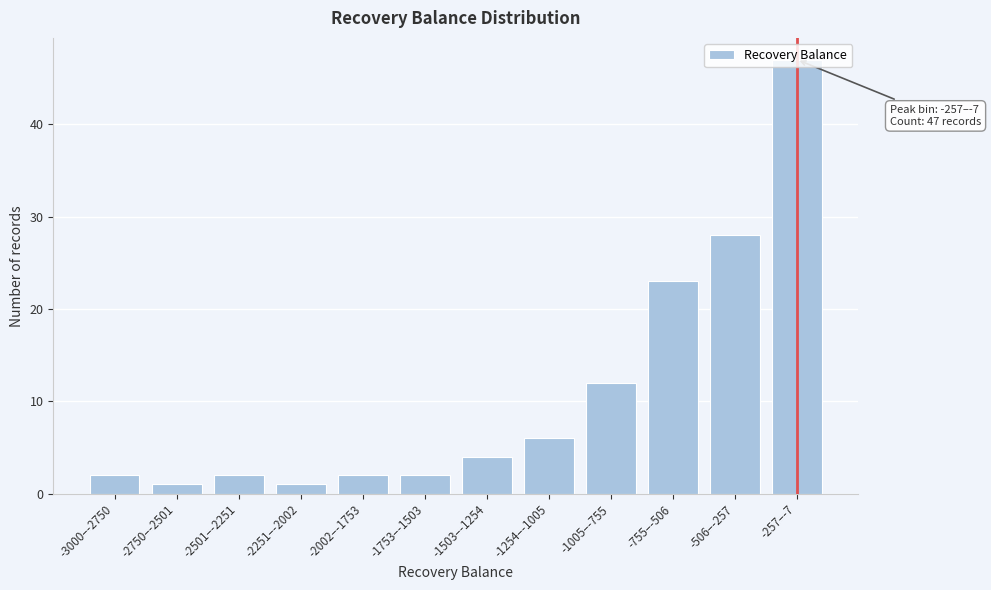

What is the change in value from -2251–-2002 to -257–-7?

+46